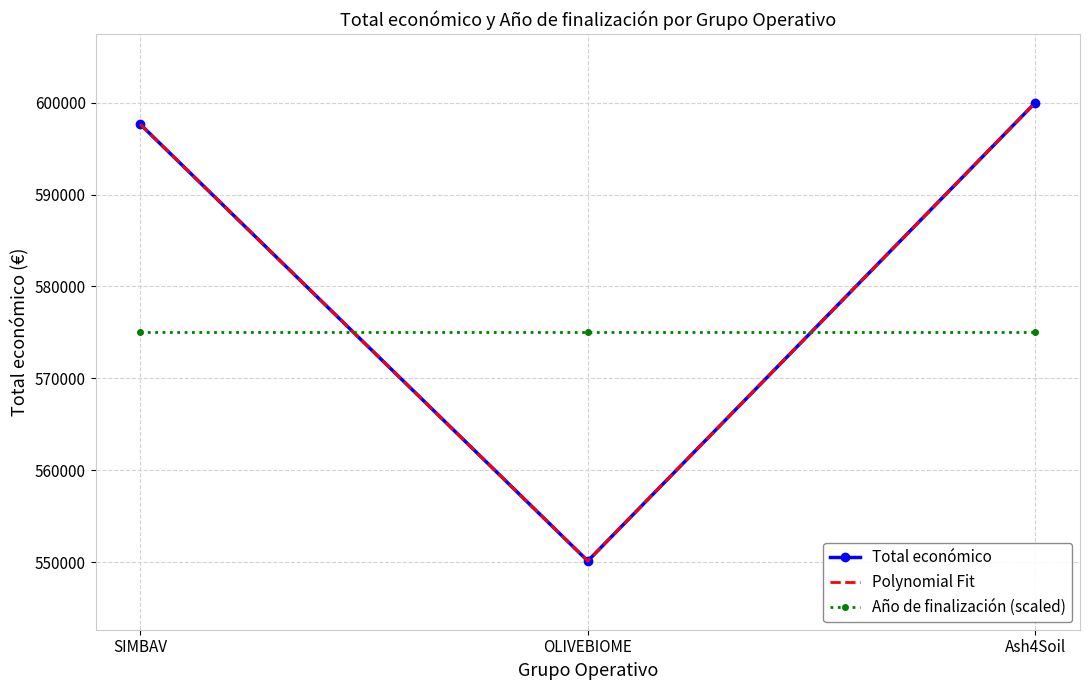

Which category has the highest value in the Año de finalización (scaled) series?

SIMBAV